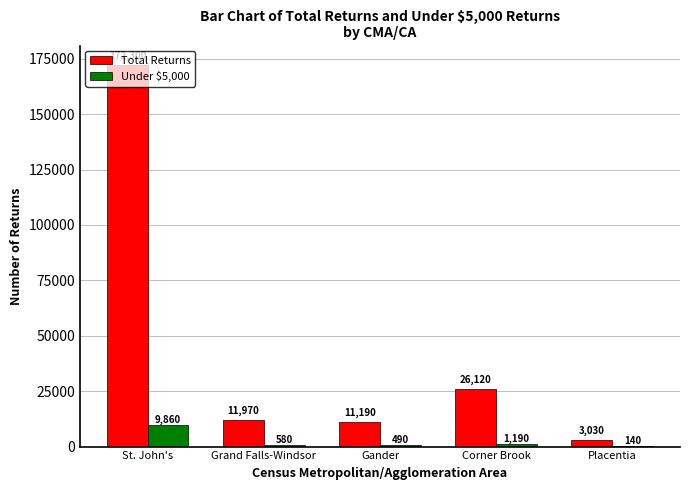

What are all the series names shown in the legend?

Total Returns, Under $5,000